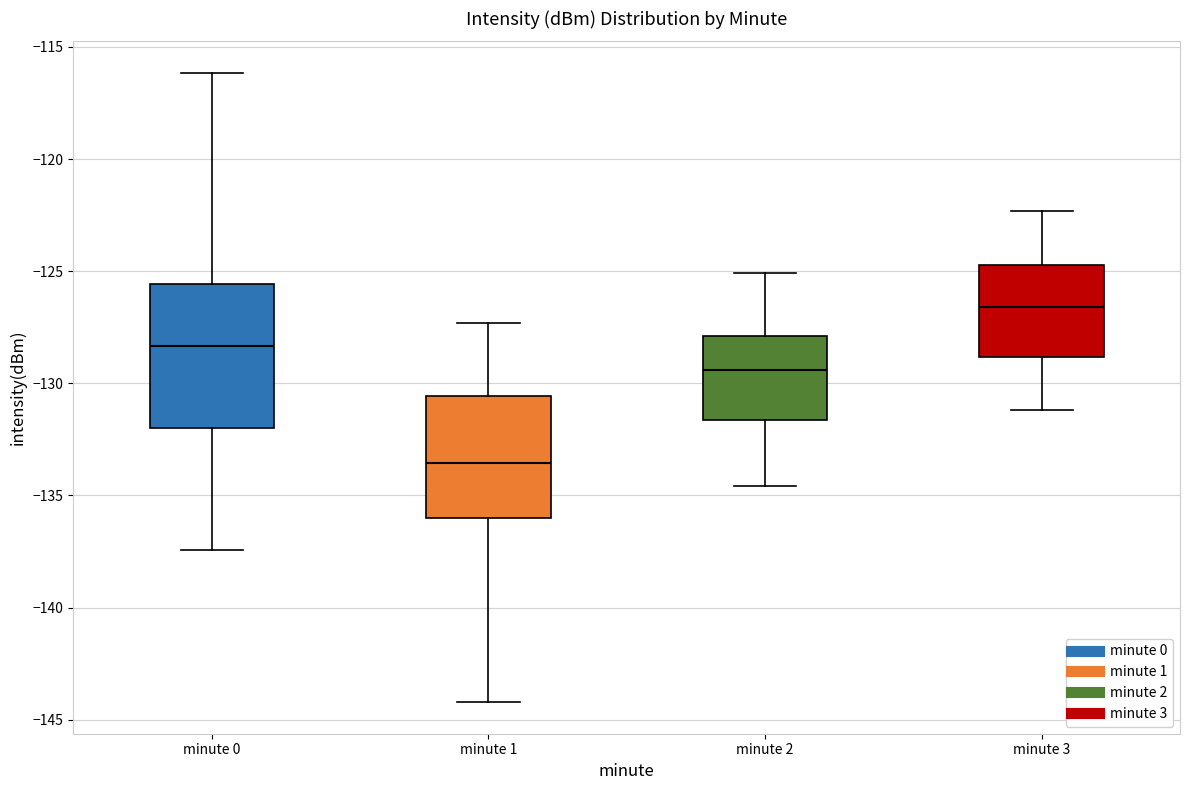

Reading left to right, transcribe this box plot: for each box, give where its median line is, the range the box spans, and where its two whiskers end, as read against the y-axis. The values are not printed on the chart, so give them approximately, as read against the axis.

minute 0: median -128.5, box -132.0 to -125.5, whiskers -137.5 to -116.0
minute 1: median -133.5, box -136.0 to -130.5, whiskers -144.0 to -127.5
minute 2: median -129.5, box -131.5 to -128.0, whiskers -134.5 to -125.0
minute 3: median -126.5, box -129.0 to -124.5, whiskers -131.0 to -122.5